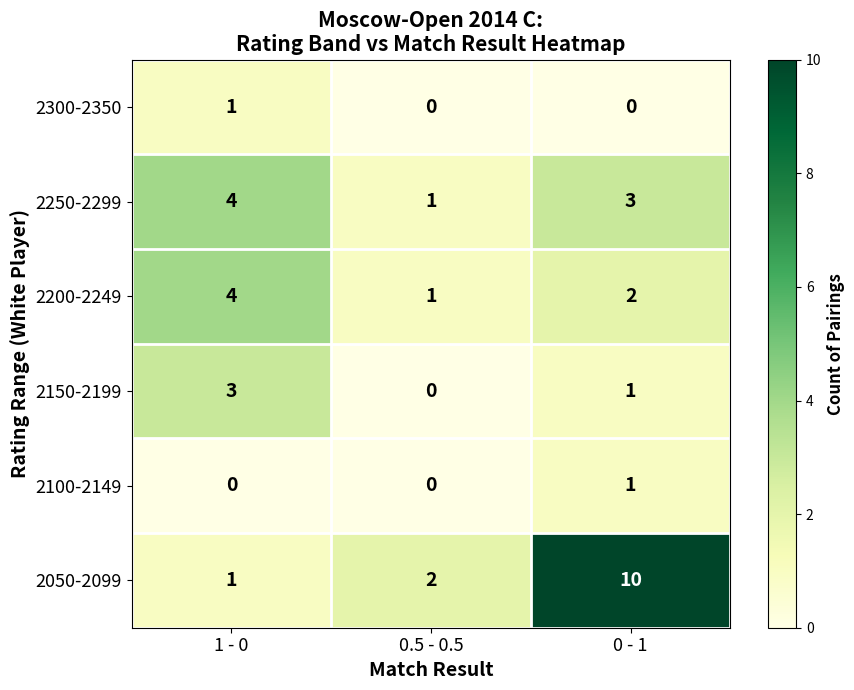

What is the sum of all 2250-2299 values?

8